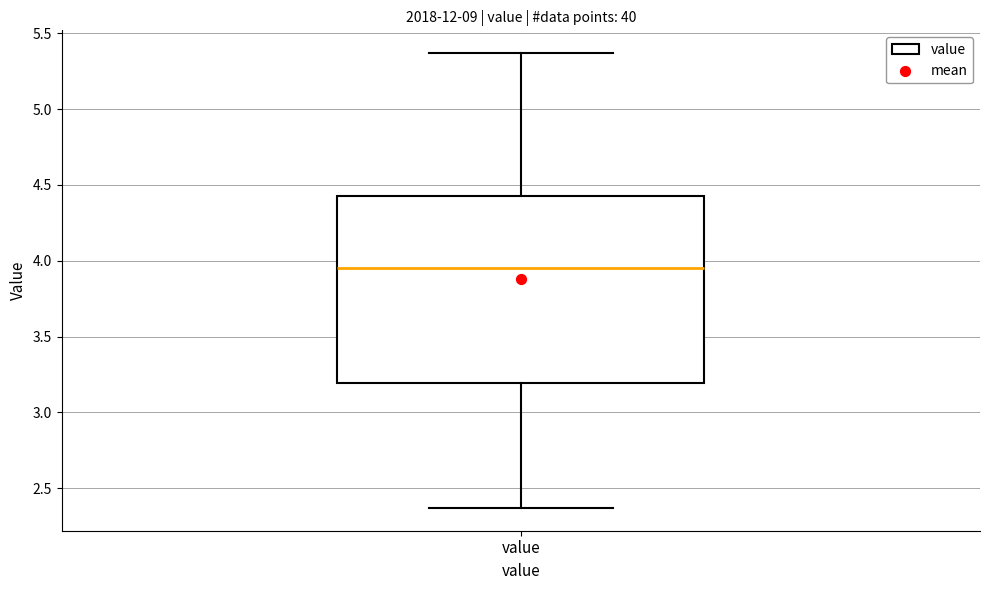

Read this box plot against the y-axis: the position of the median line, the range covered by the box, and the ends of both whiskers. The values are not printed on the chart, so give them approximately, as read against the axis.

median 3.95, box 3.20 to 4.45, whiskers 2.35 to 5.35